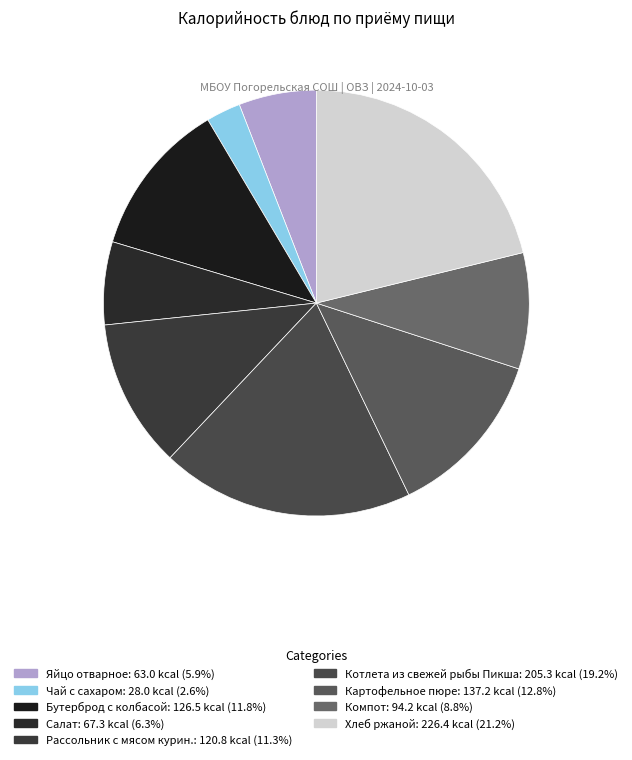

How many slices are in this pie chart?

9